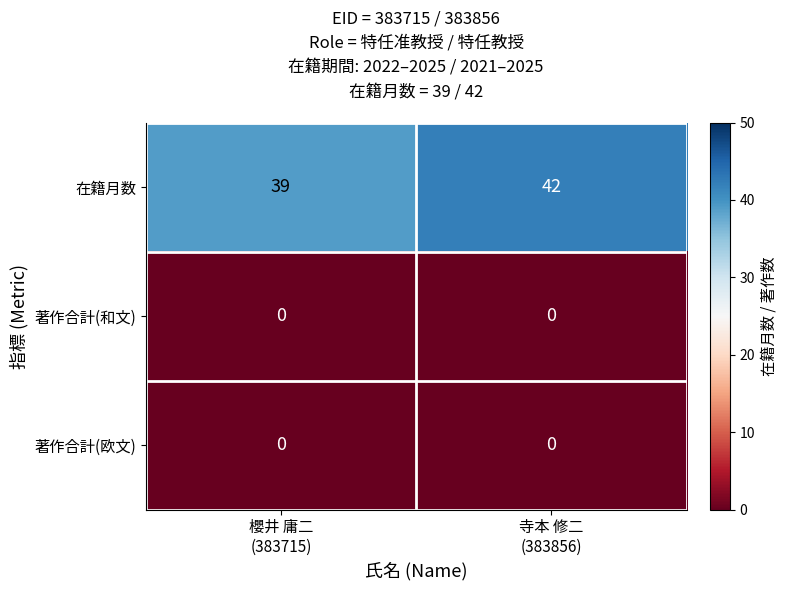

At how many categories does at least one series exceed 26?

2